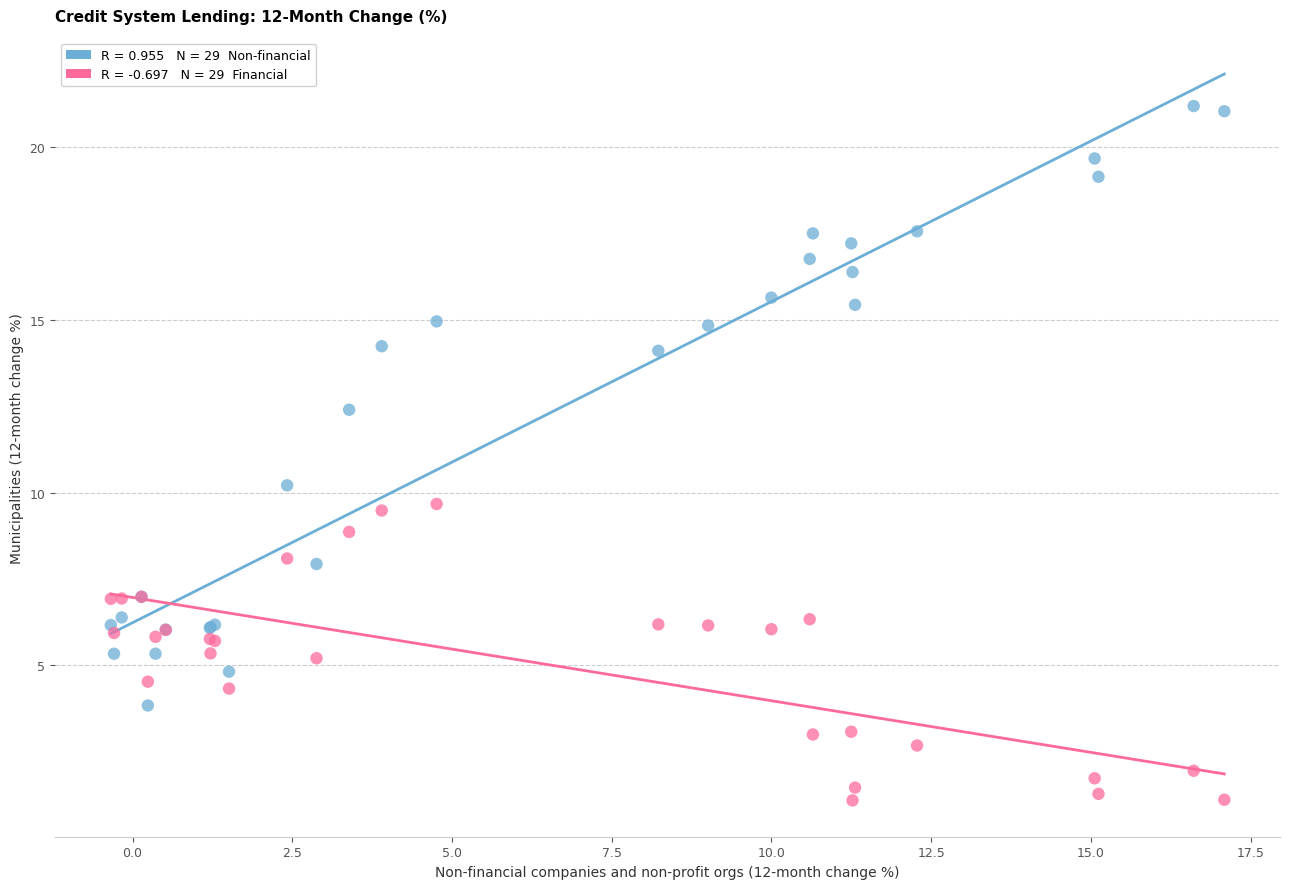

Across all series, what Y value is closest to 11?

10.2